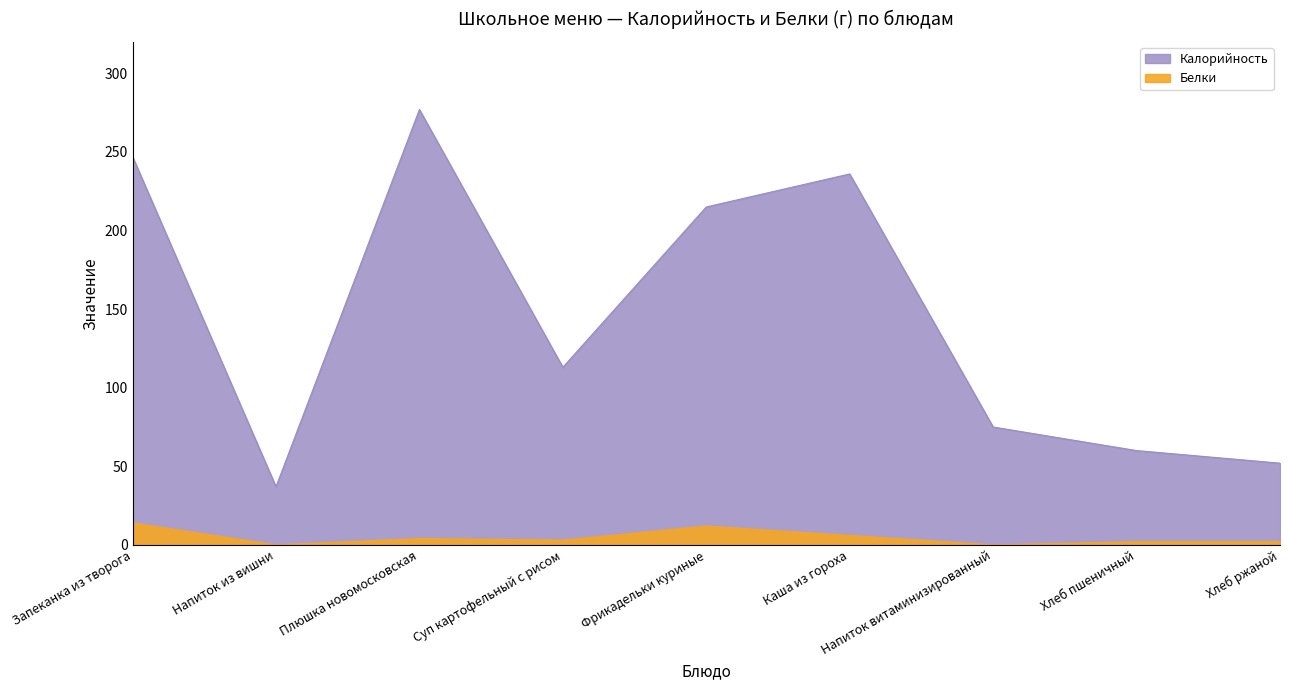

At how many categories does at least one series exceed 69?

6